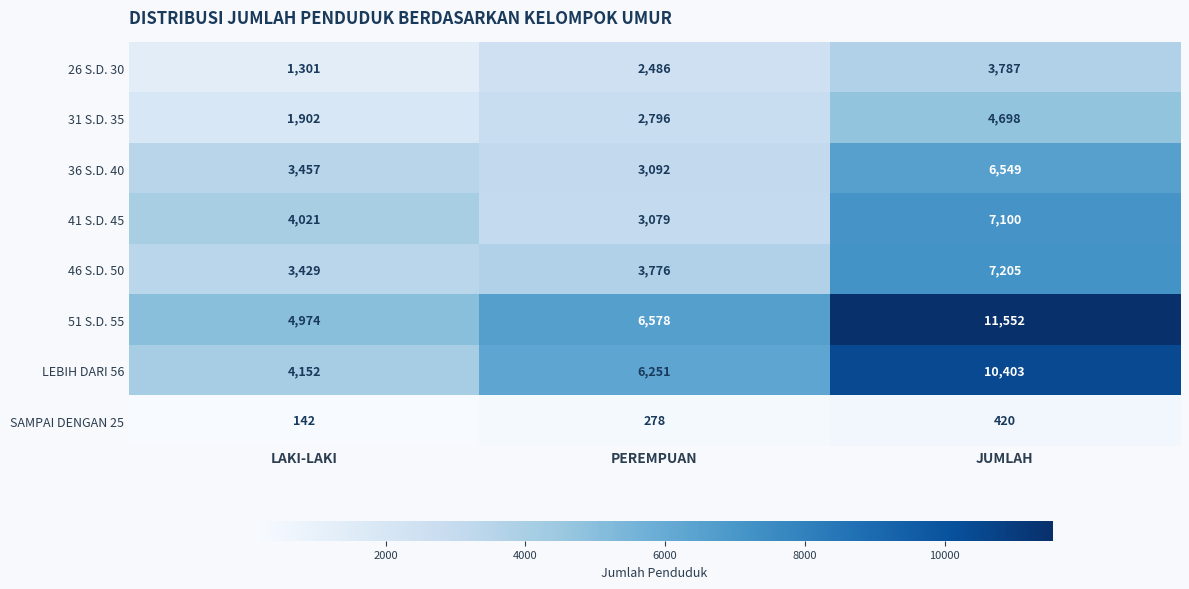

Which series has the largest range (max minus min)?

51 S.D. 55